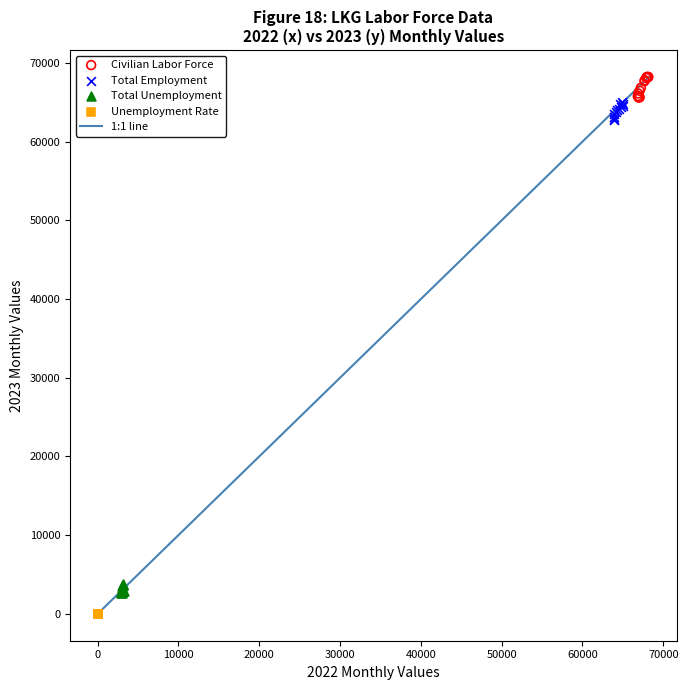

Which series contains the lowest Y value?

Unemployment Rate